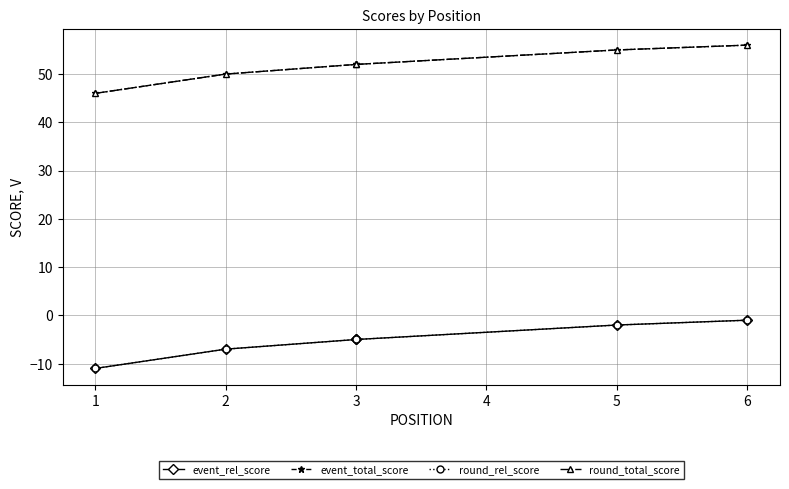

What is the value of the event_rel_score point at the 1st from the left?

-11